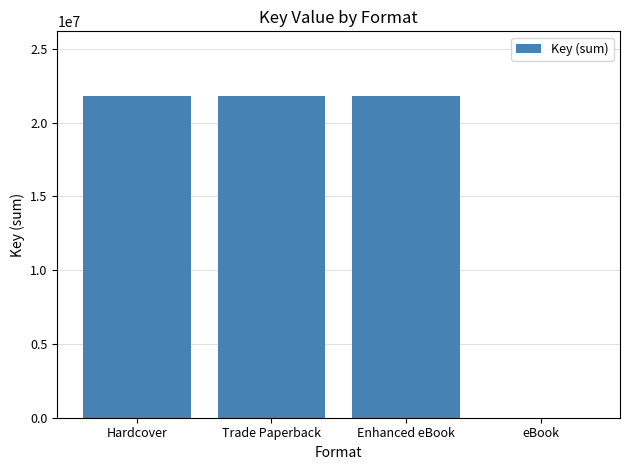

What is the ratio of the value at Hardcover to the value at Trade Paperback?

1.0